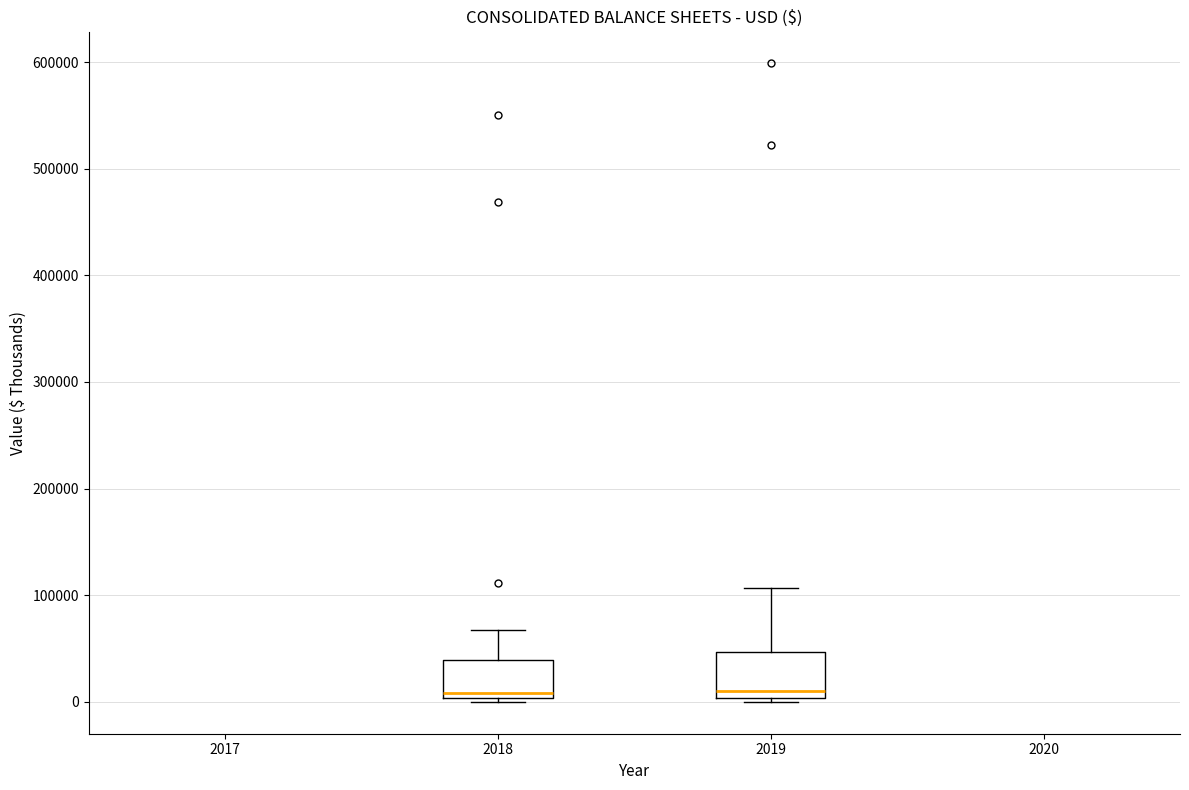

Reading left to right, read every box against the y-axis: the position of its median line, the range the box covers, and the ends of its whiskers. The values are not printed on the chart, so give them approximately, as read against the axis.

2018: median 10000, box 0 to 40000, whiskers 0 (just below the box's lower edge) to 70000
2019: median 10000, box 0 to 50000, whiskers 0 (just below the box's lower edge) to 110000